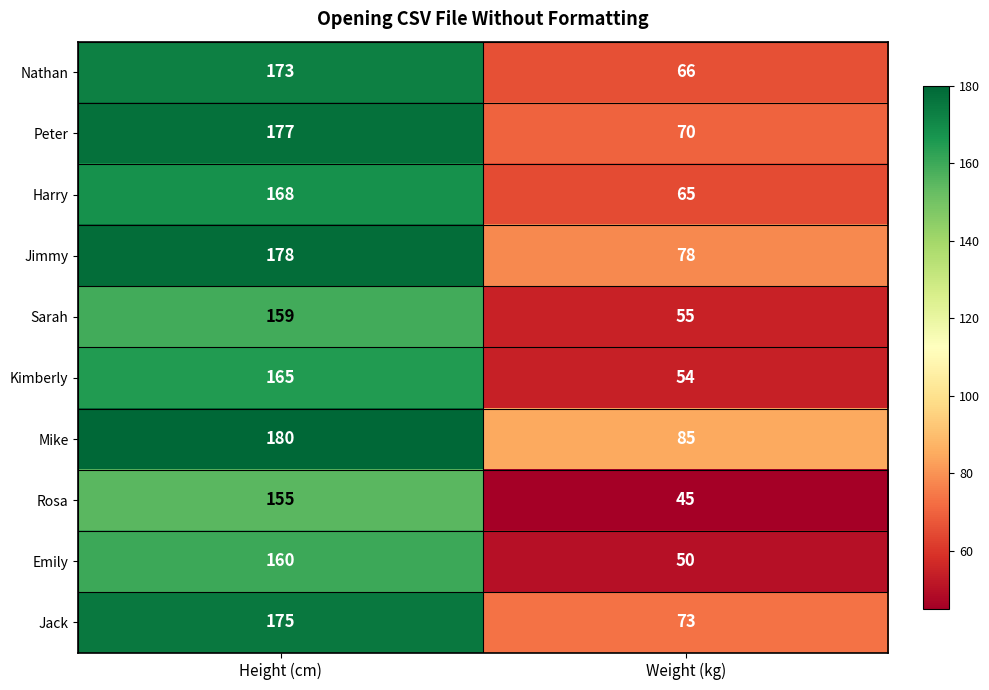

Rank the series at Height (cm) from highest to lowest value.

Mike, Jimmy, Peter, Jack, Nathan, Harry, Kimberly, Emily, Sarah, Rosa